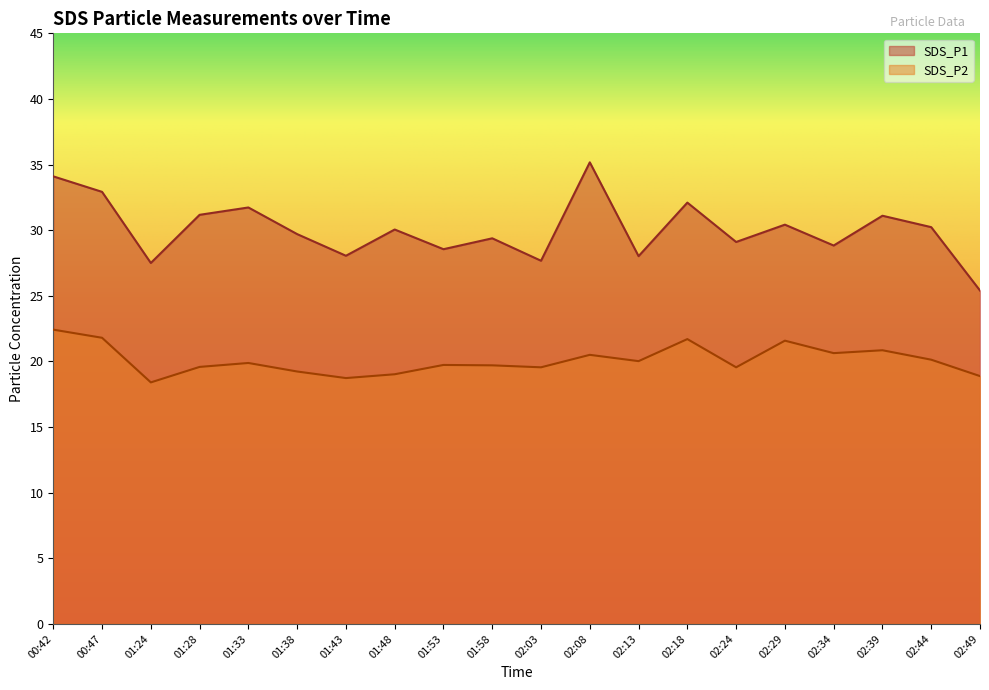

In SDS_P2, how many points are higher than both neighbors (excluding endpoints)?

6